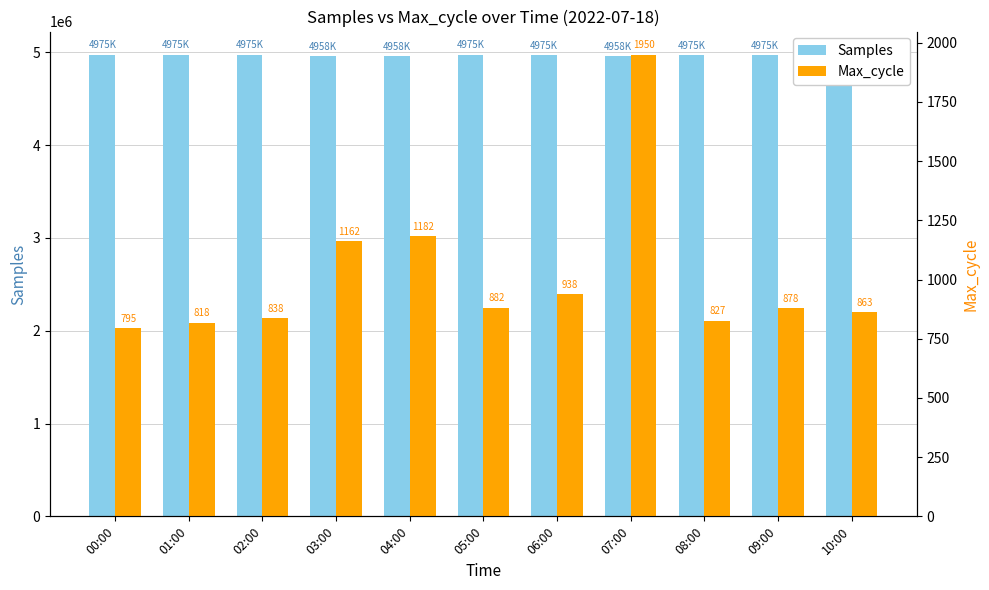

The Samples series shows 7868788 at 01:00. True or false?

False